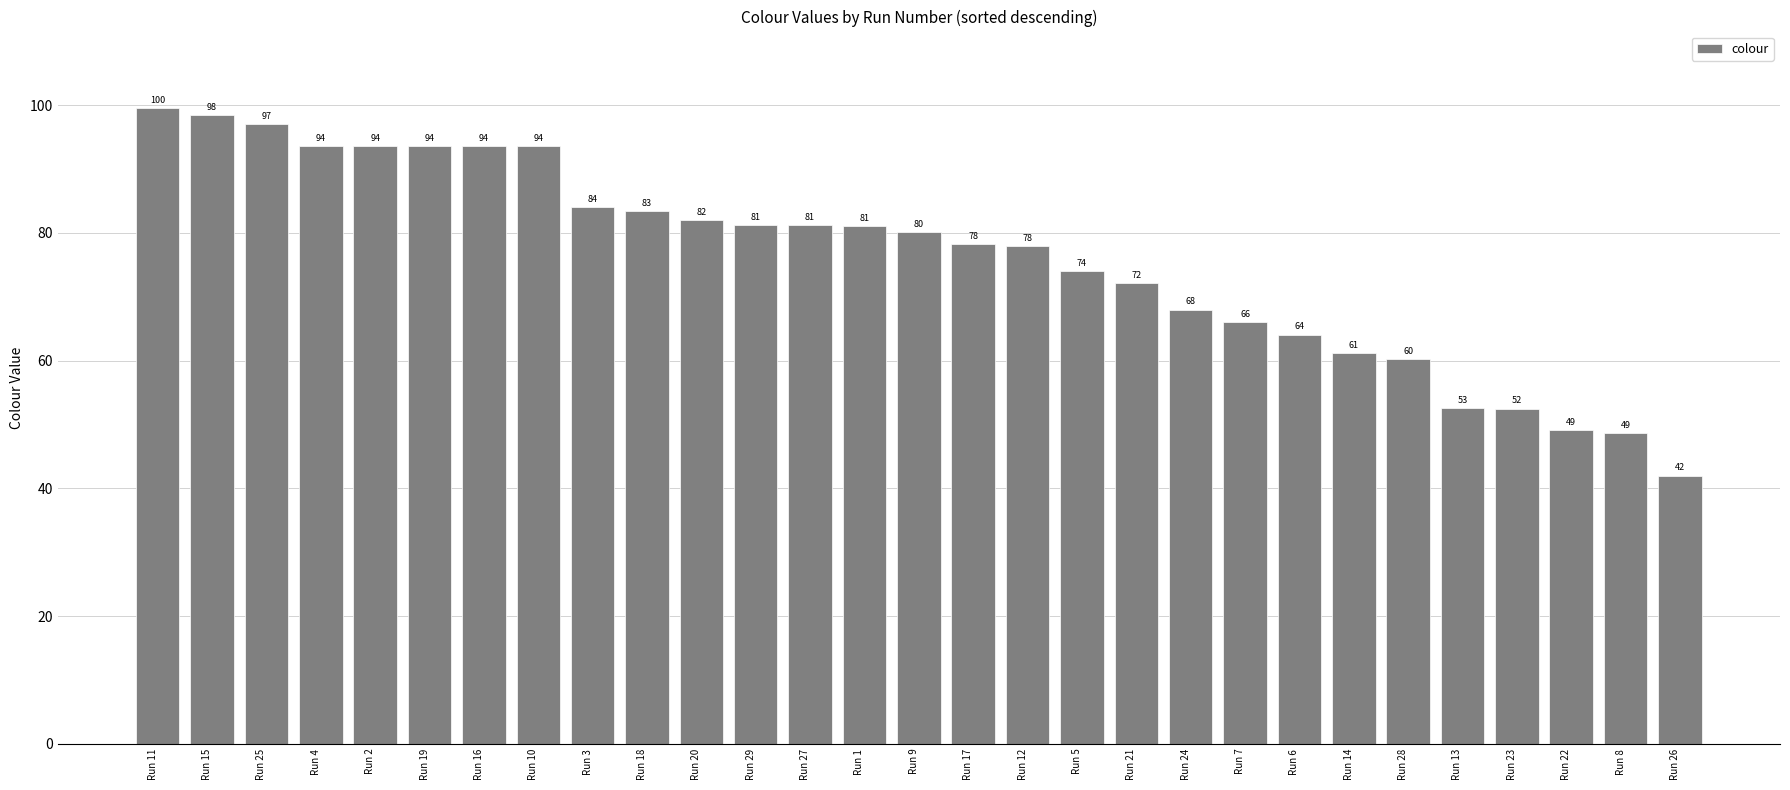

At which label does the data first exceed 80?

Run 11